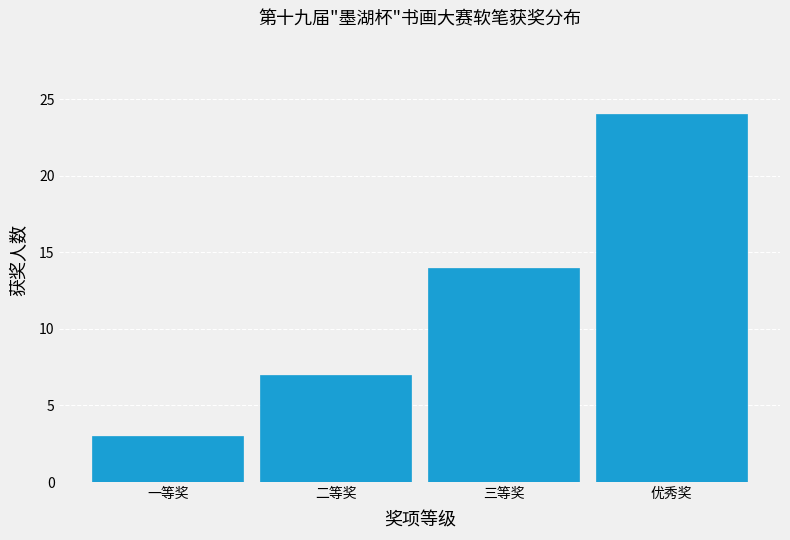

Reading left to right, extract all data points from this chart.

3	7	14	24